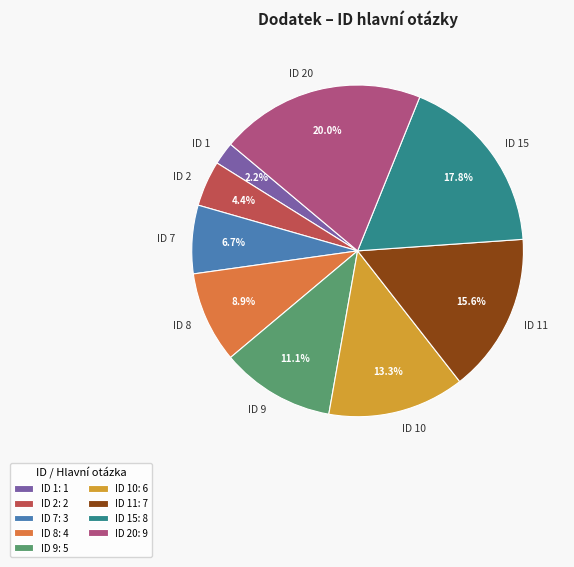

Is there a majority slice in this chart?

No